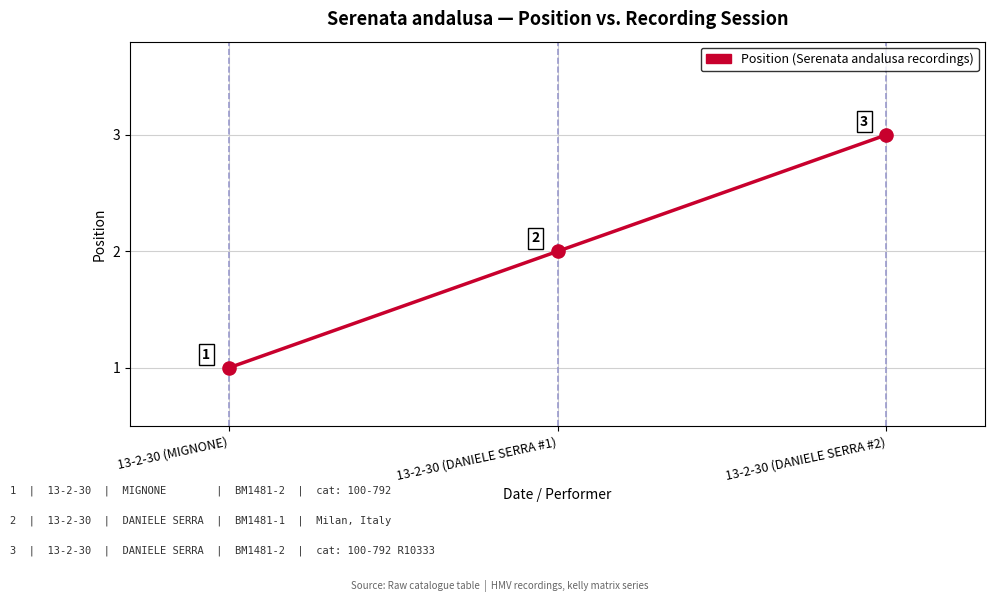

Between 13-2-30 (DANIELE SERRA #2) and 13-2-30 (DANIELE SERRA #1), which is larger?

13-2-30 (DANIELE SERRA #2)